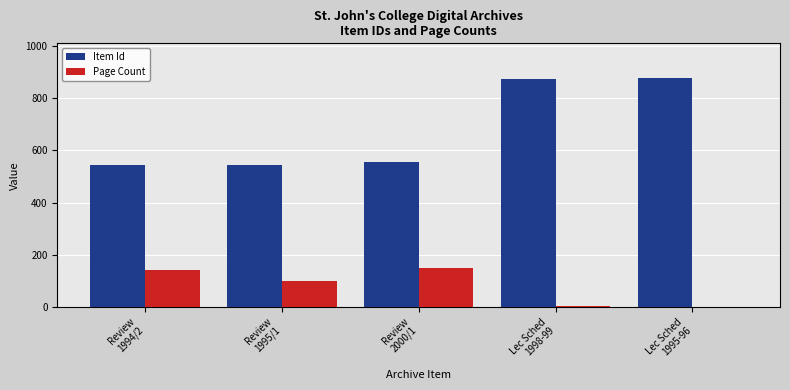

Which series has the largest total across all categories?

Item Id